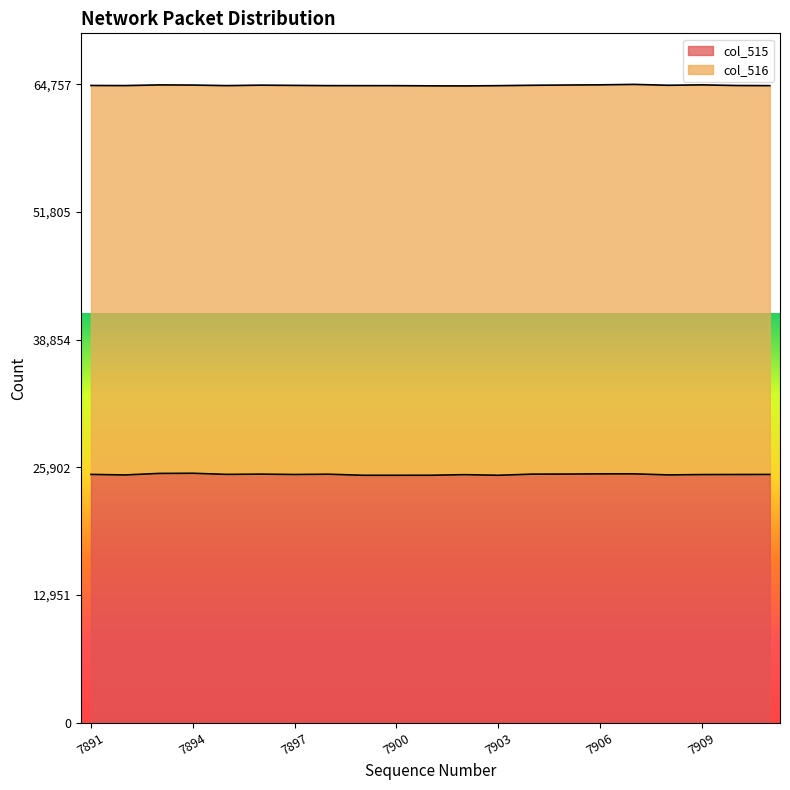

The col_515 series shows 25235 at 7906. True or false?

True